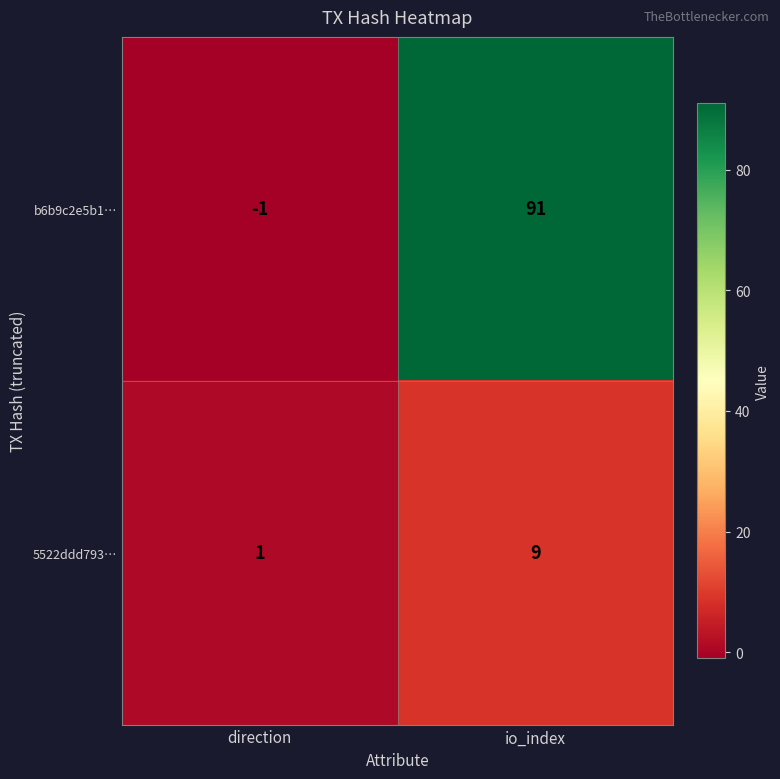

Reading left to right, extract all data points from this chart.

b6b9c2e5b1…: direction=-1	io_index=91
5522ddd793…: direction=1	io_index=9